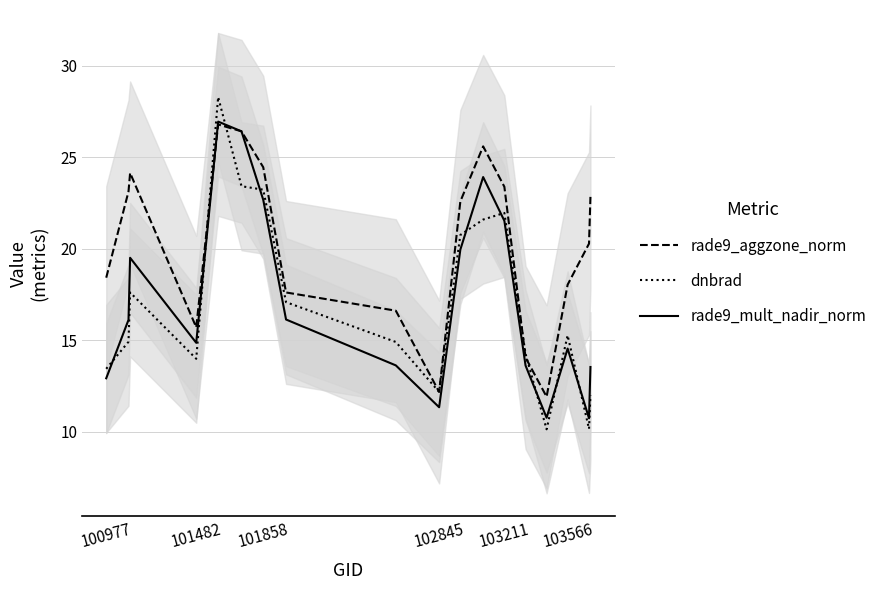

True or false: rade9_mult_nadir_norm and dnbrad intersect in this chart.

True